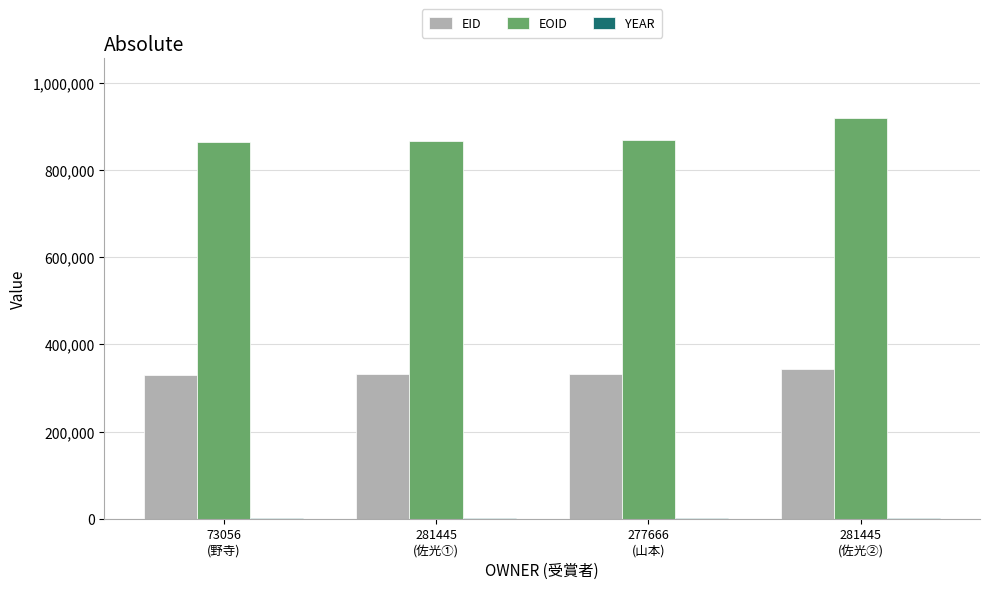

Which series has the largest total across all categories?

EOID